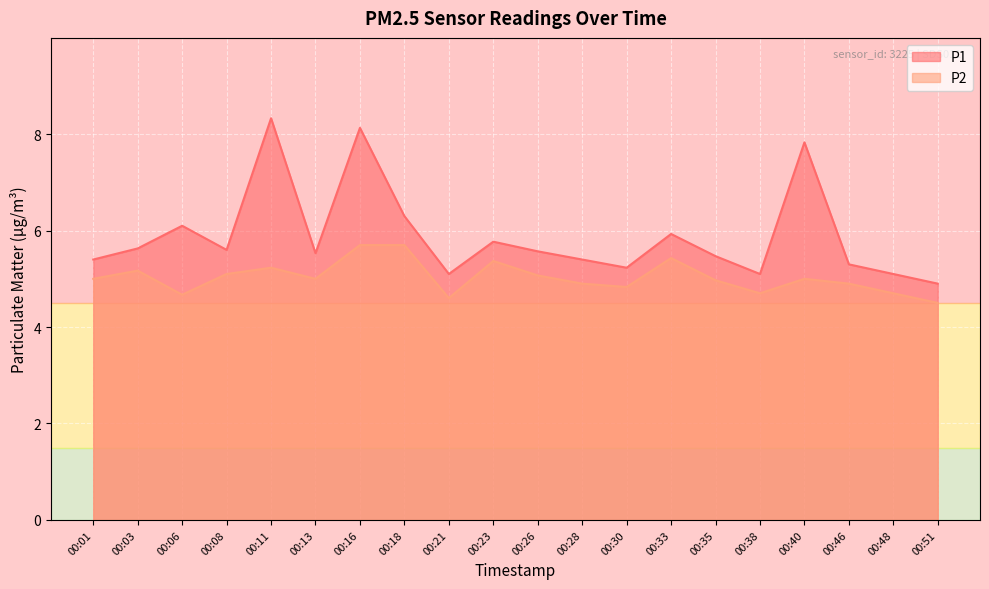

Where is P2 nearest to the value 5?

00:01